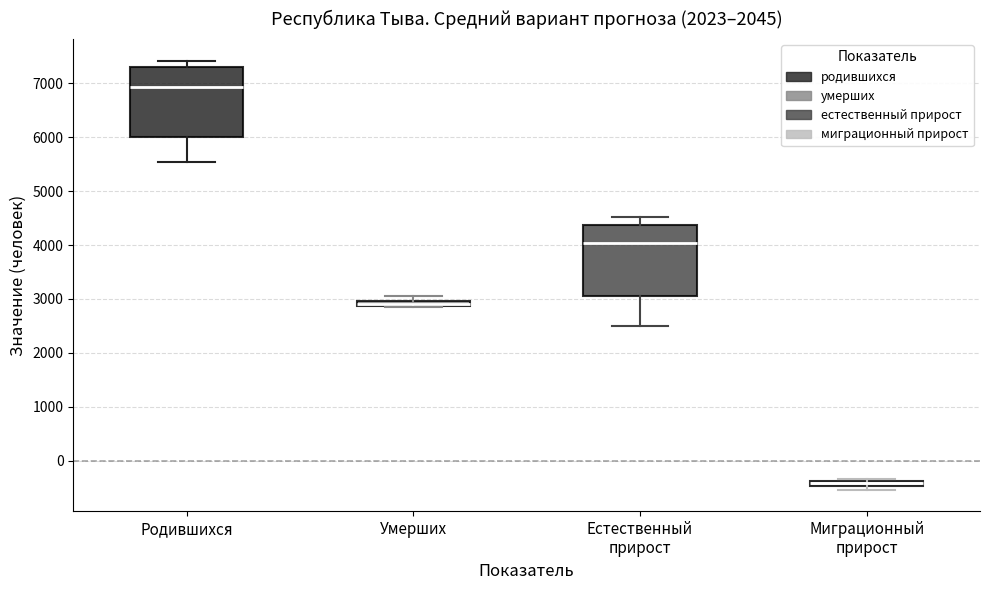

Where does the lower whisker of the box for Родившихся end on the y-axis? The values are not printed on the chart, so give them approximately, as read against the axis.

5500